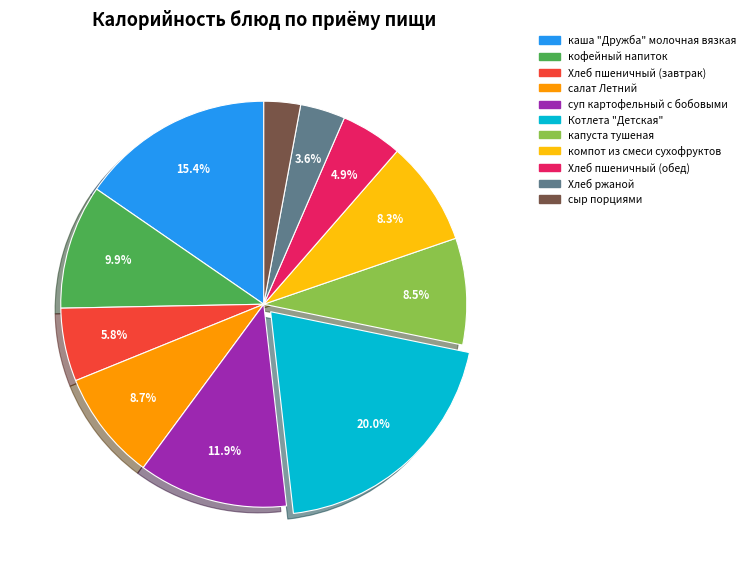

Is it true that суп картофельный с бобовыми is 12% of the pie?

True